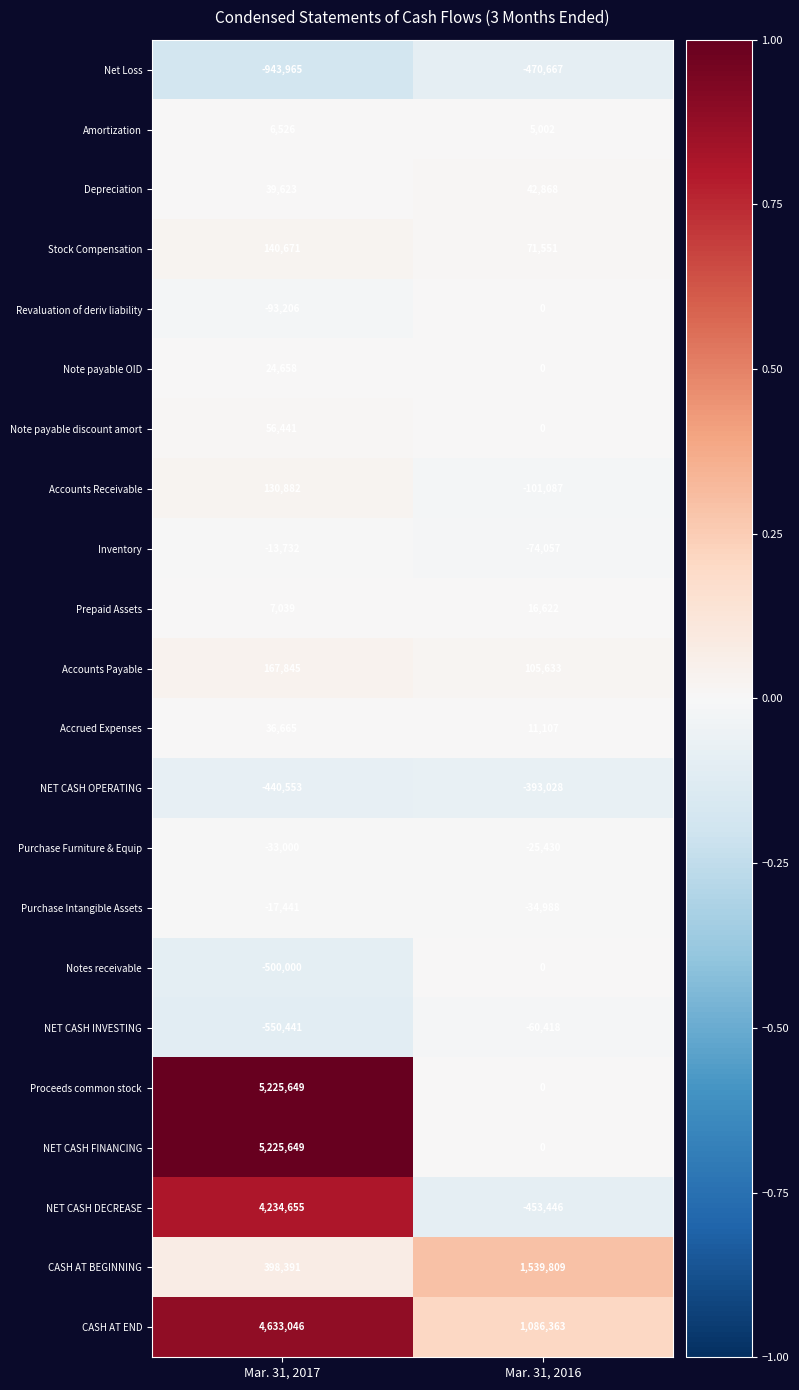

Is the value of NET CASH INVESTING at Mar. 31, 2016 greater than the value of Prepaid Assets at Mar. 31, 2016?

No